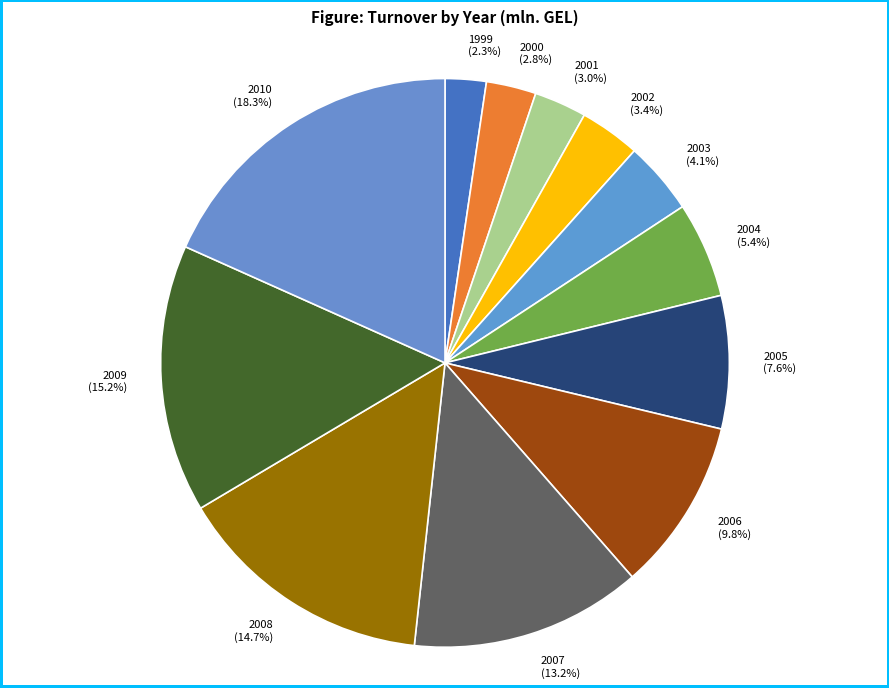

What is the largest slice in the pie chart?

2010